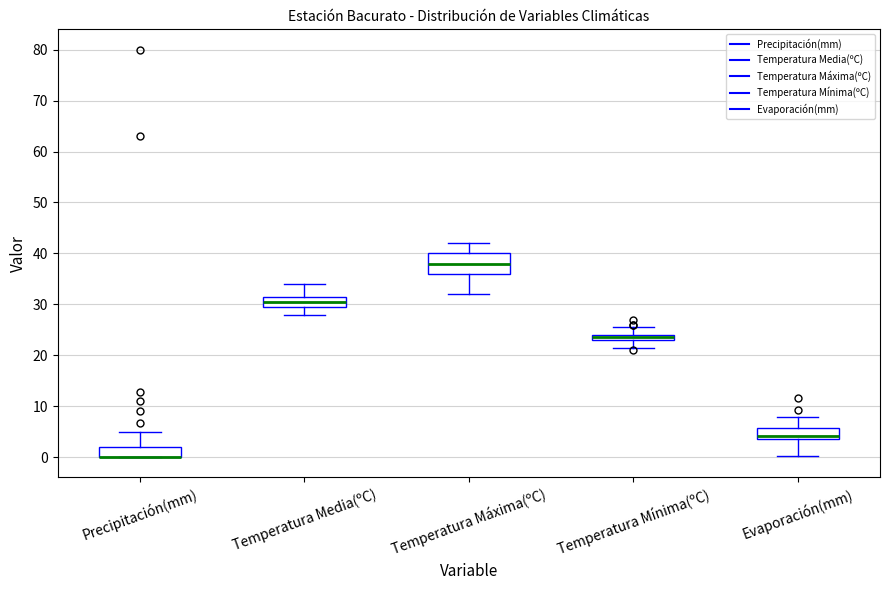

Which box is the tallest, from its lower edge to its upper edge?

Temperatura Máxima(ºC)